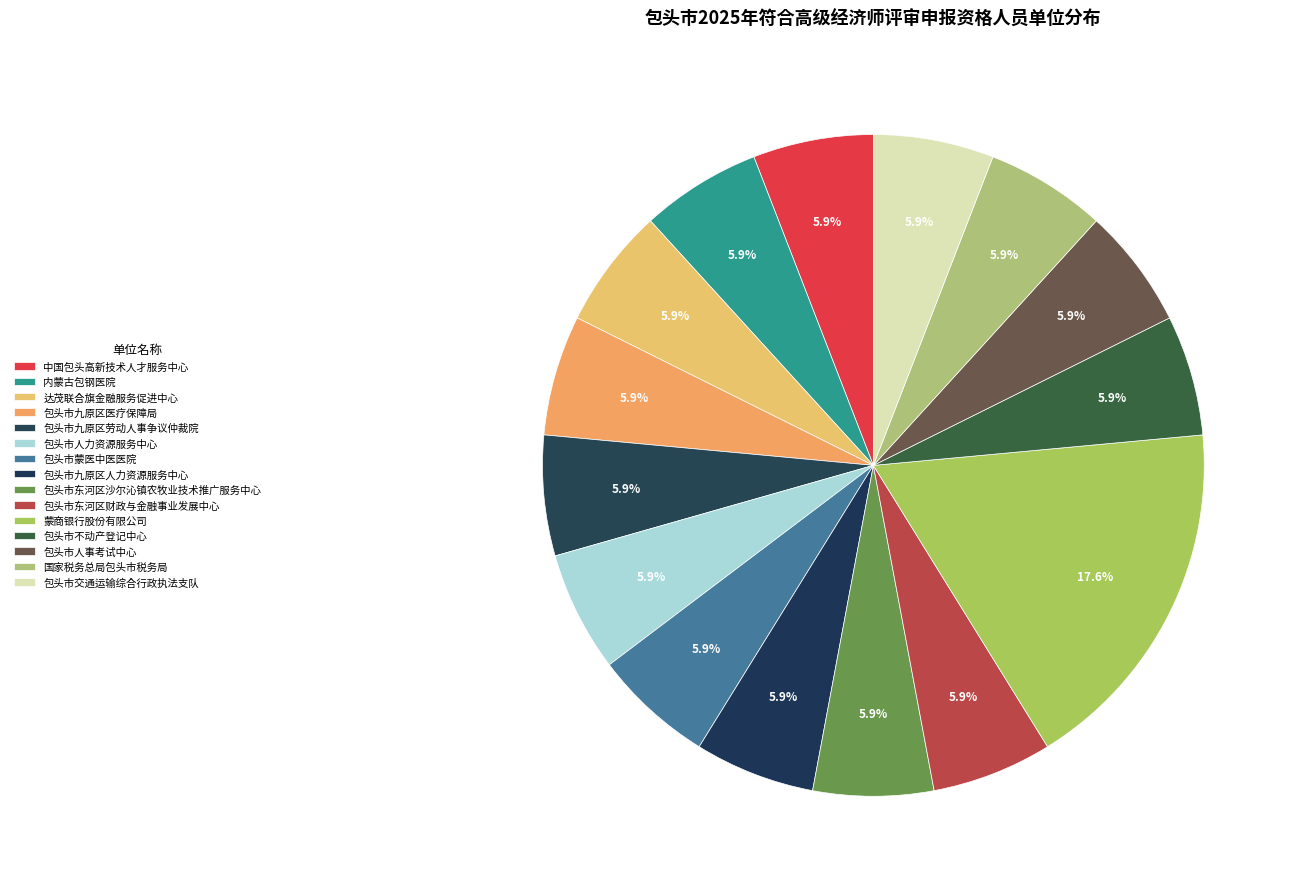

Count the number of slices in the pie.

15